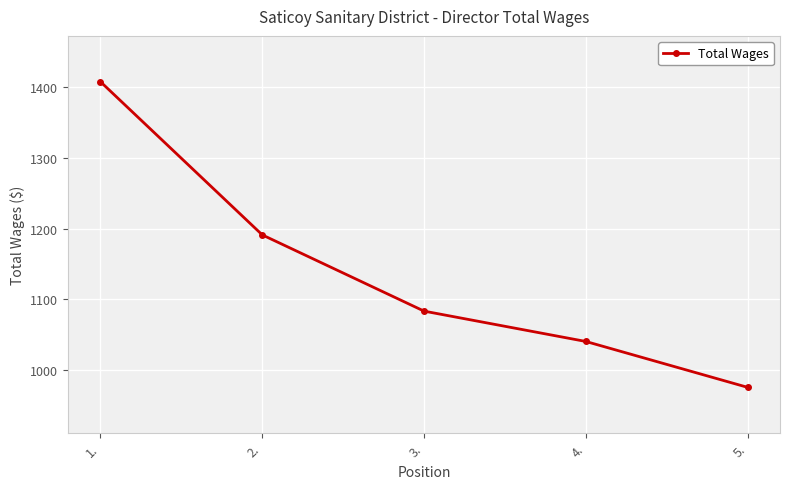

True or false: the data shows 722 at 3..

False